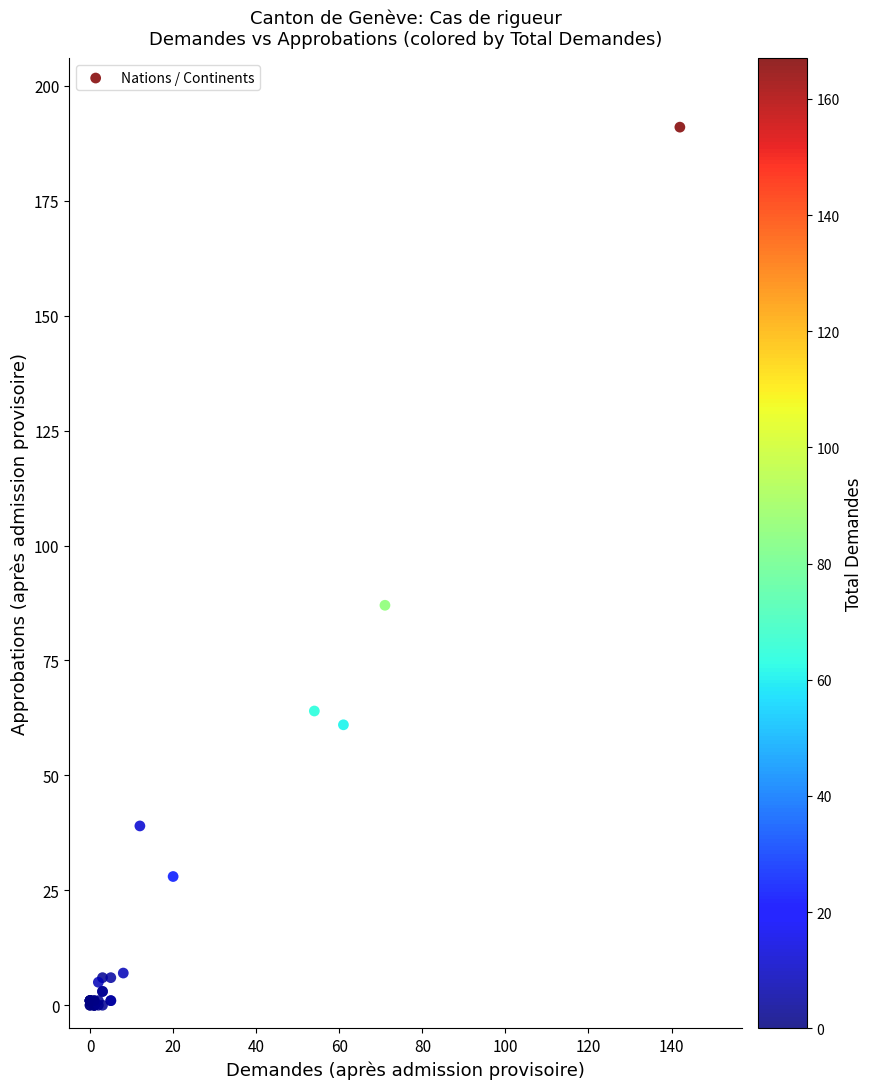

What Y value in the scatter plot is closest to 95?

87